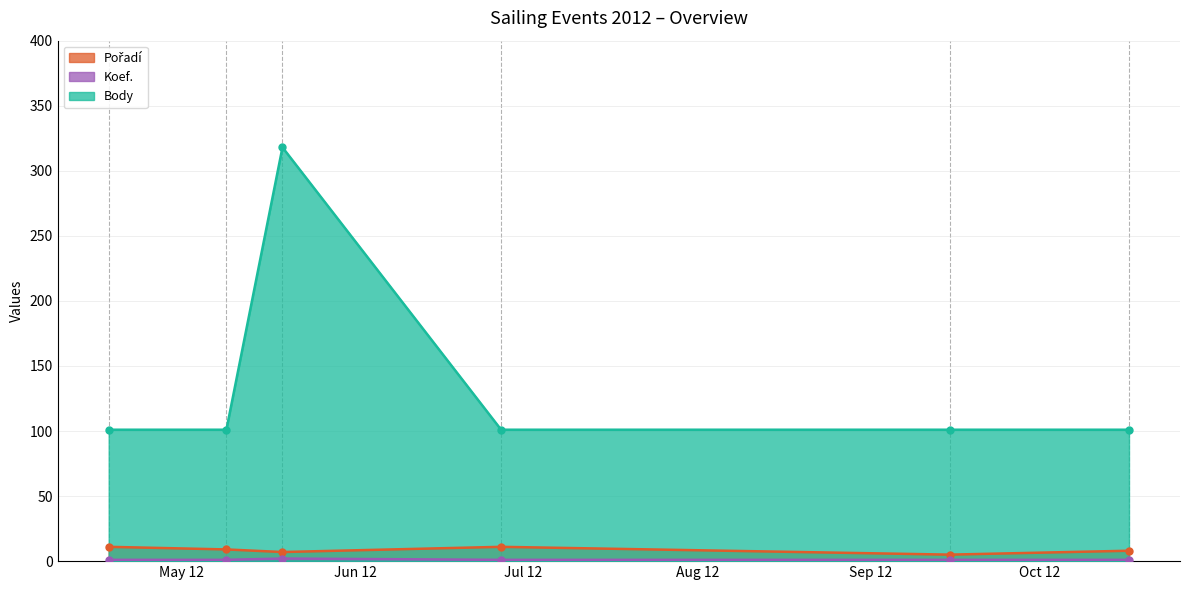

At which label does Pořadí first exceed 9?

2012-04-18